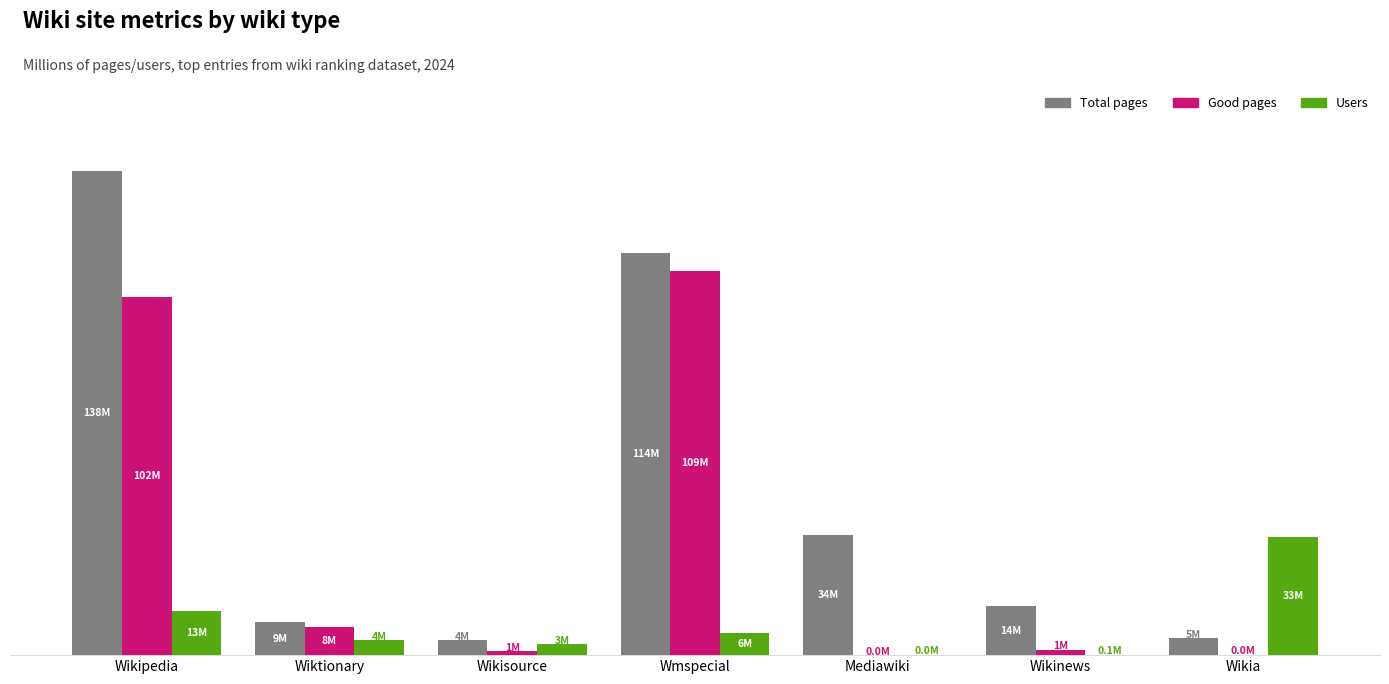

Rank the series by their maximum value, from highest to lowest.

Total pages, Good pages, Users